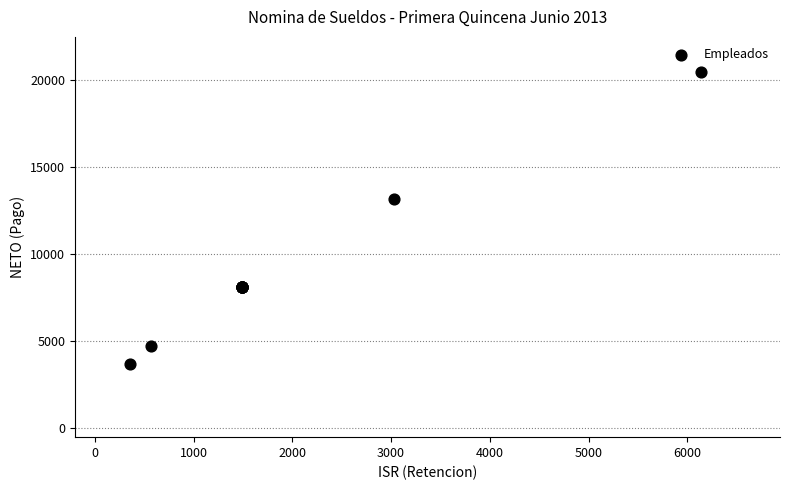

What Y value in the scatter plot is closest to 12084?

13153